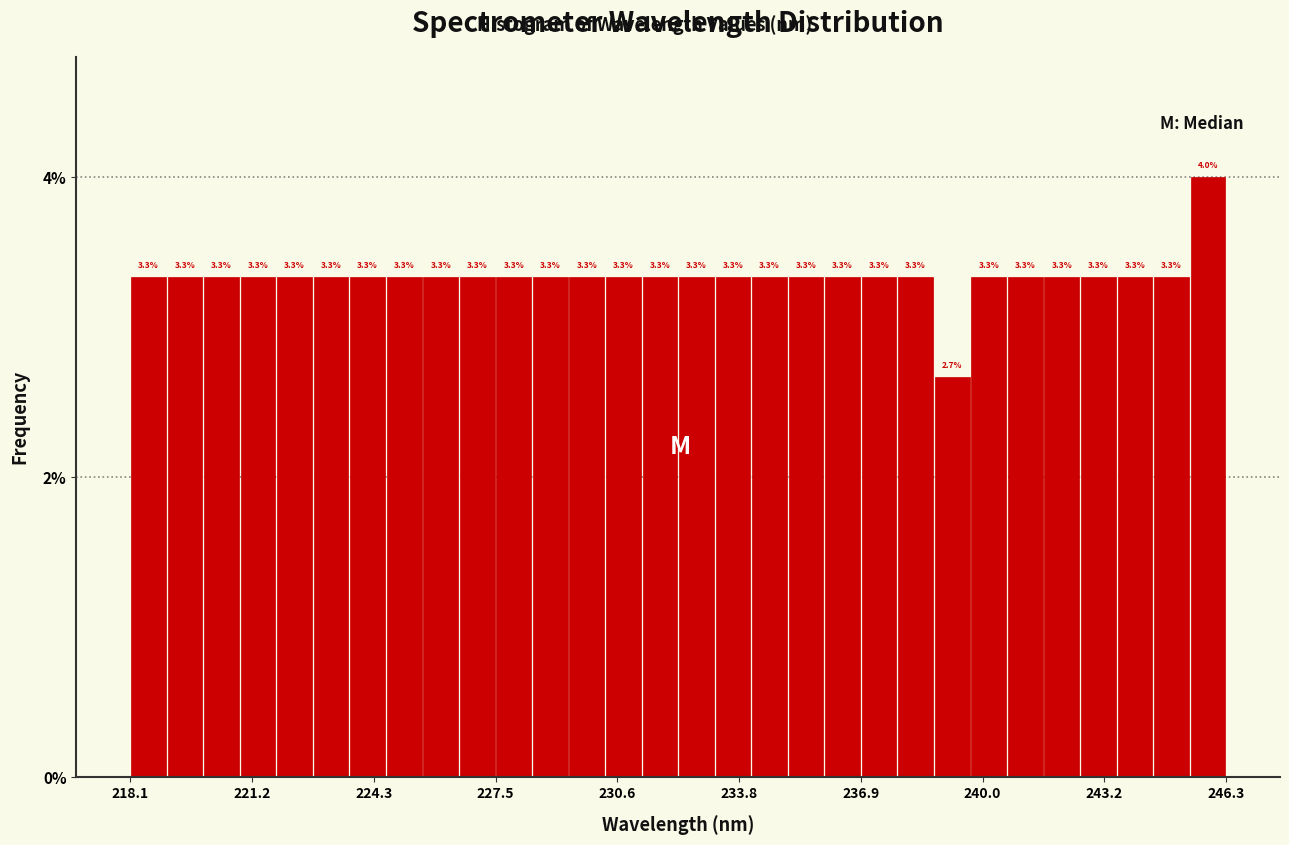

Around what value on the x-axis is the tallest bar? Give the approximate position of its centre, as read against the axis.

246.0